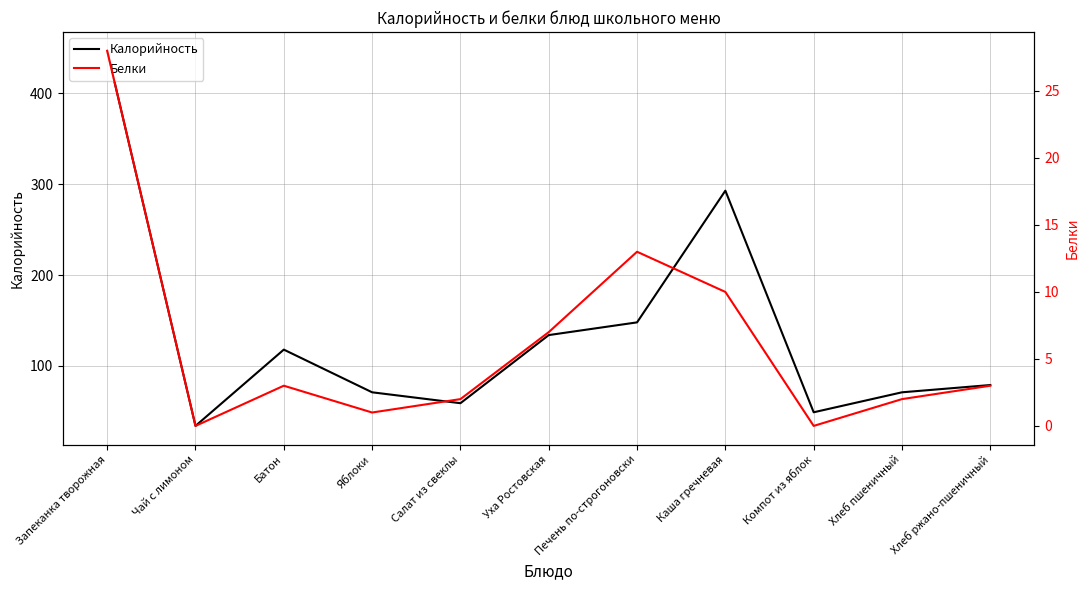

True or false: Белки and Калорийность intersect in this chart.

False